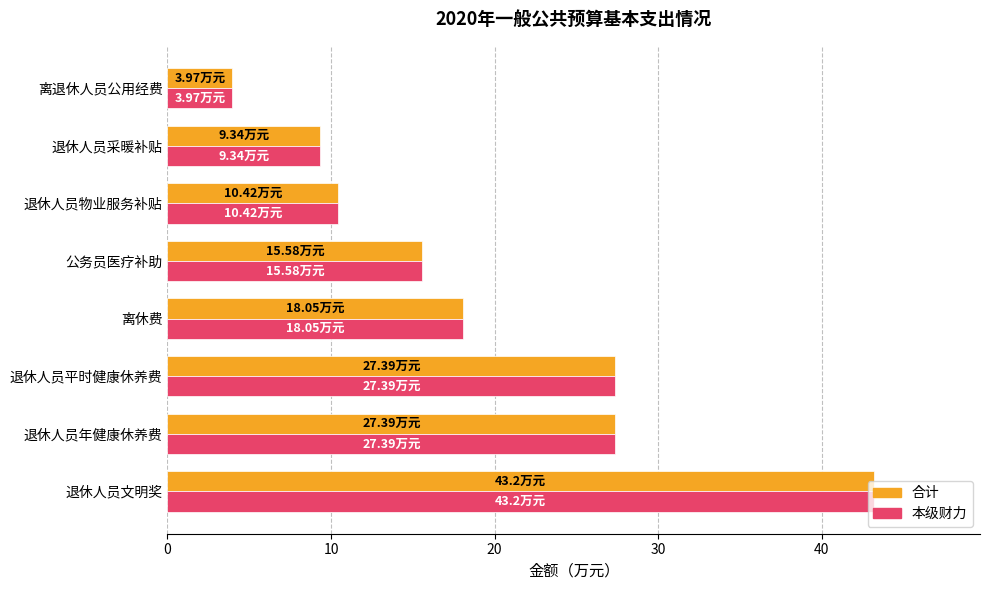

At how many categories does at least one series exceed 22?

3